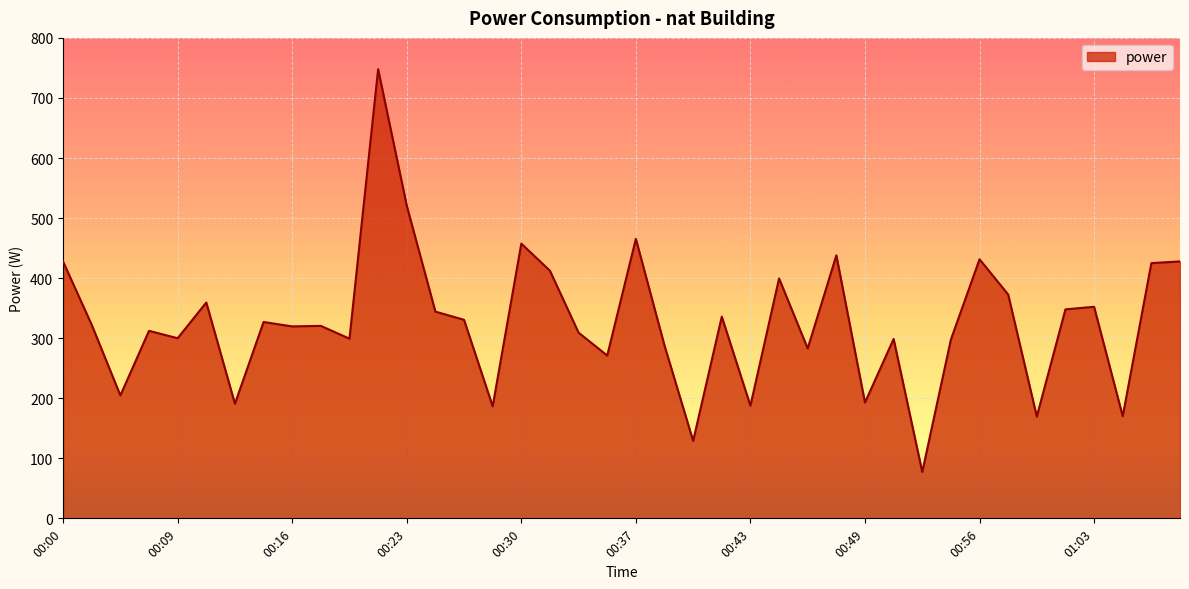

What is the smallest value displayed?

77.3